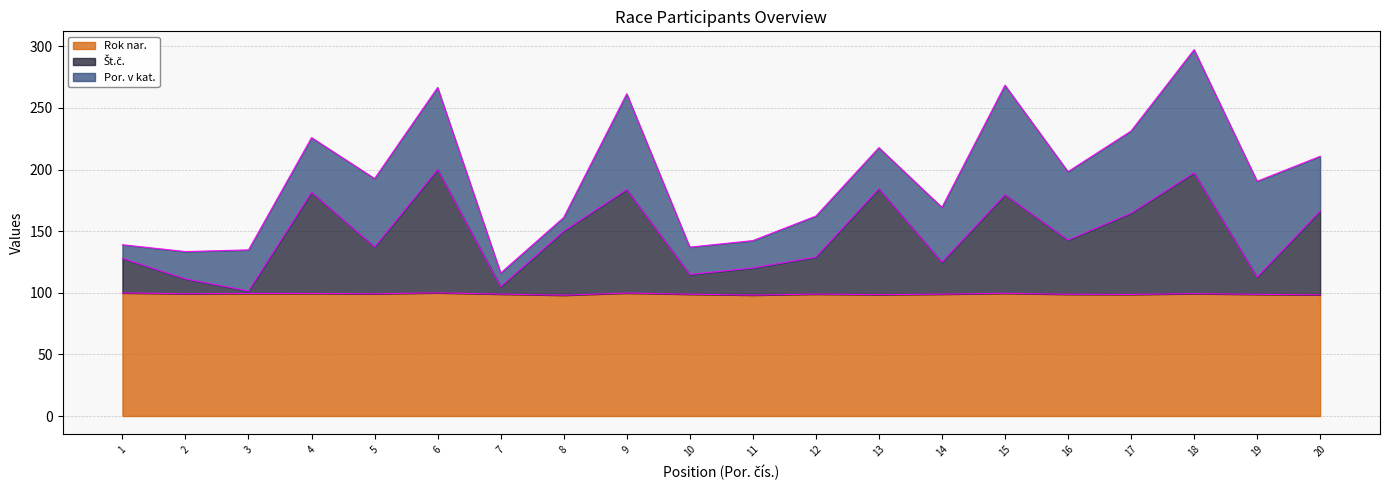

What is the value of the Št.č. point at the 3rd from the left?

101.5